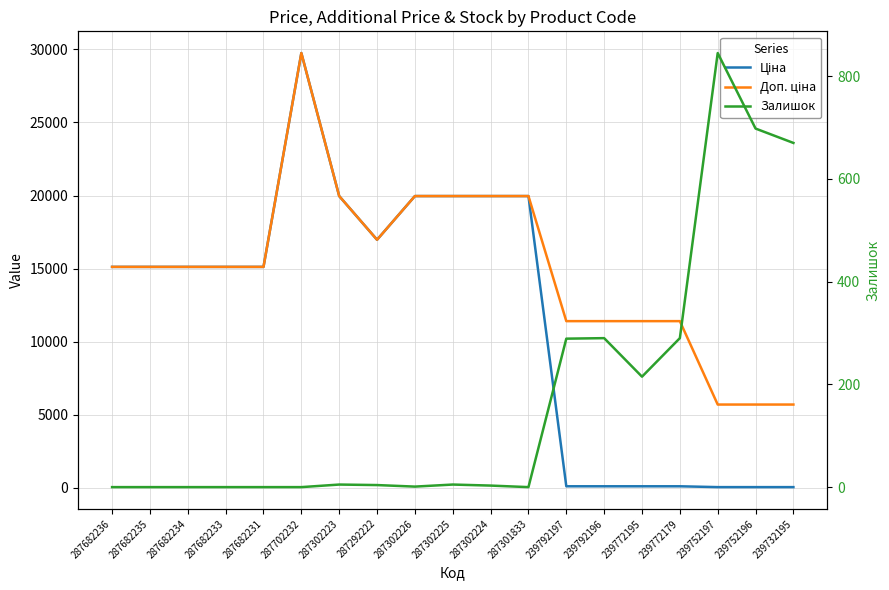

Which series changed the most between 287682231 and 239732195?

Ціна